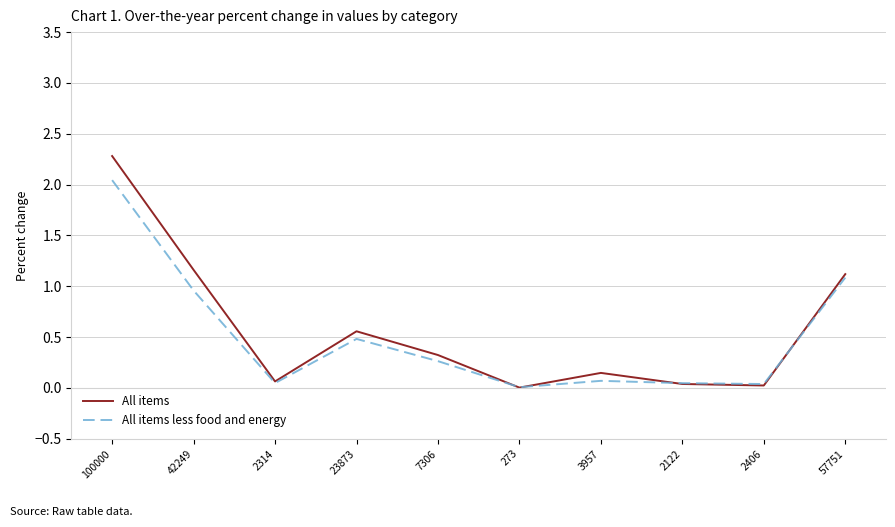

How many interior local peaks does the All items less food and energy series have?

2